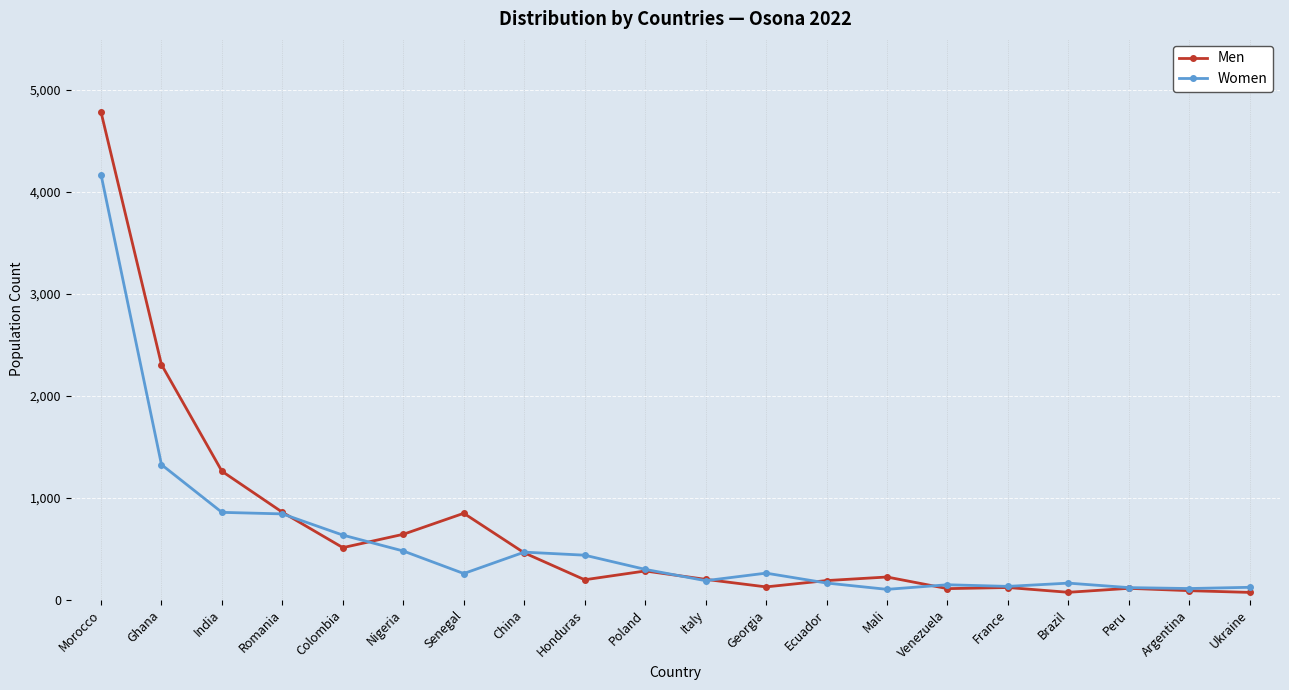

The Men series shows 701 at China. True or false?

False